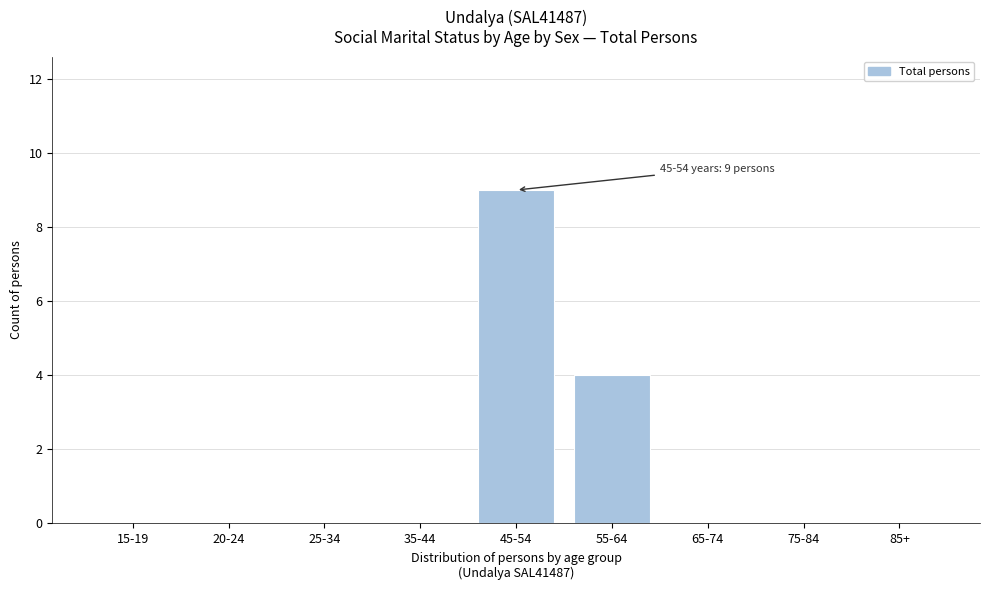

Reading right to left, list all the values displayed in this chart.

85+=0	75-84=0	65-74=0	55-64=4	45-54=9	35-44=0	25-34=0	20-24=0	15-19=0